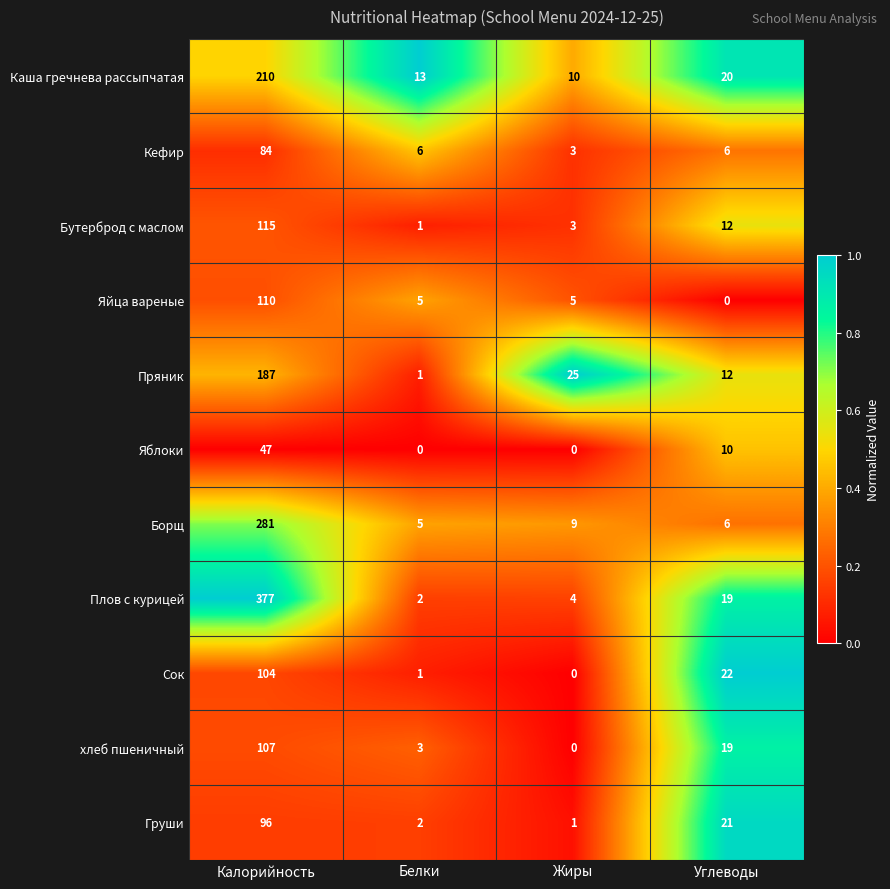

What is the difference between the maximum and minimum values in the Кефир series?

81